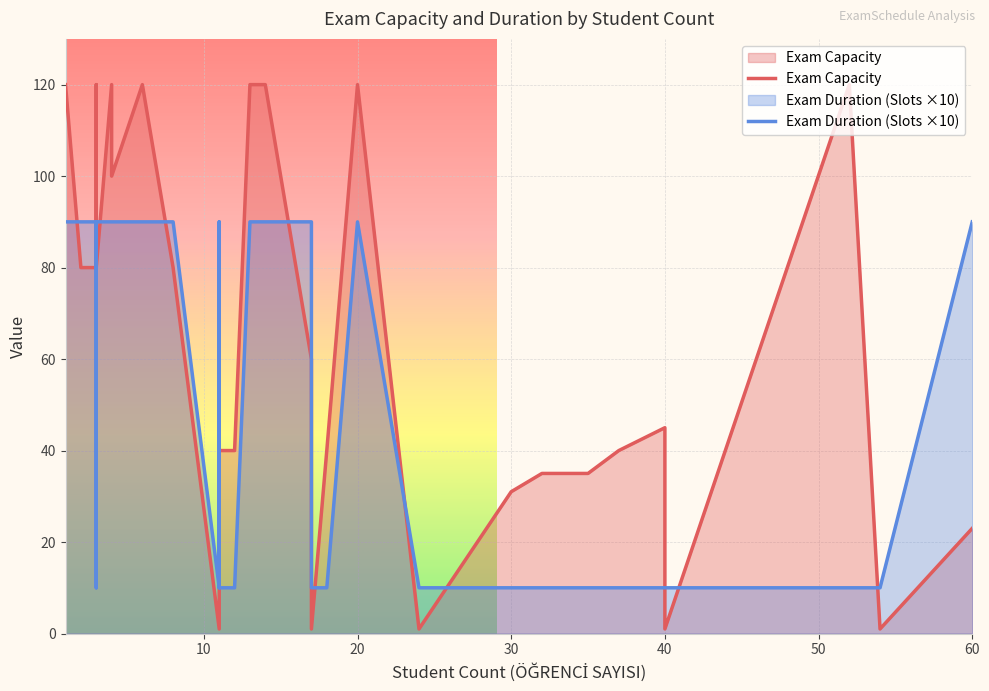

How many lines are shown in the chart?

2